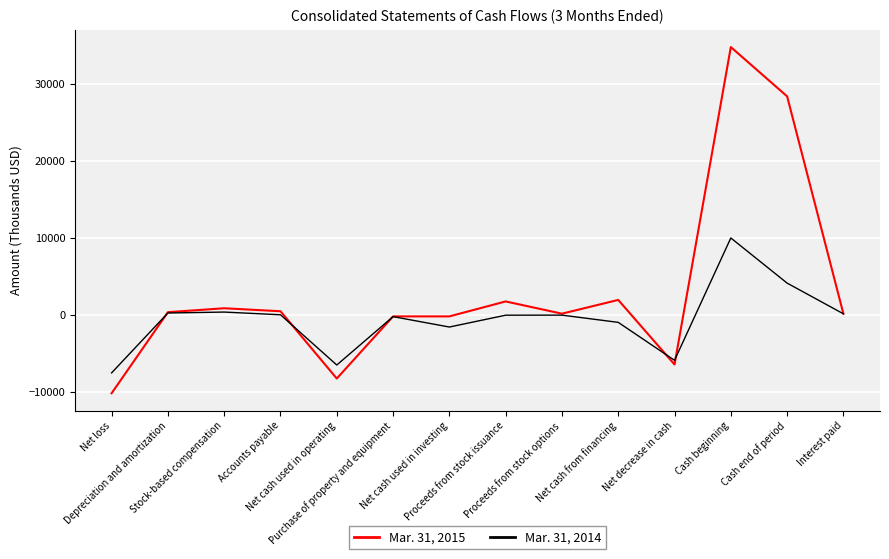

At how many categories does at least one series exceed 19287?

2